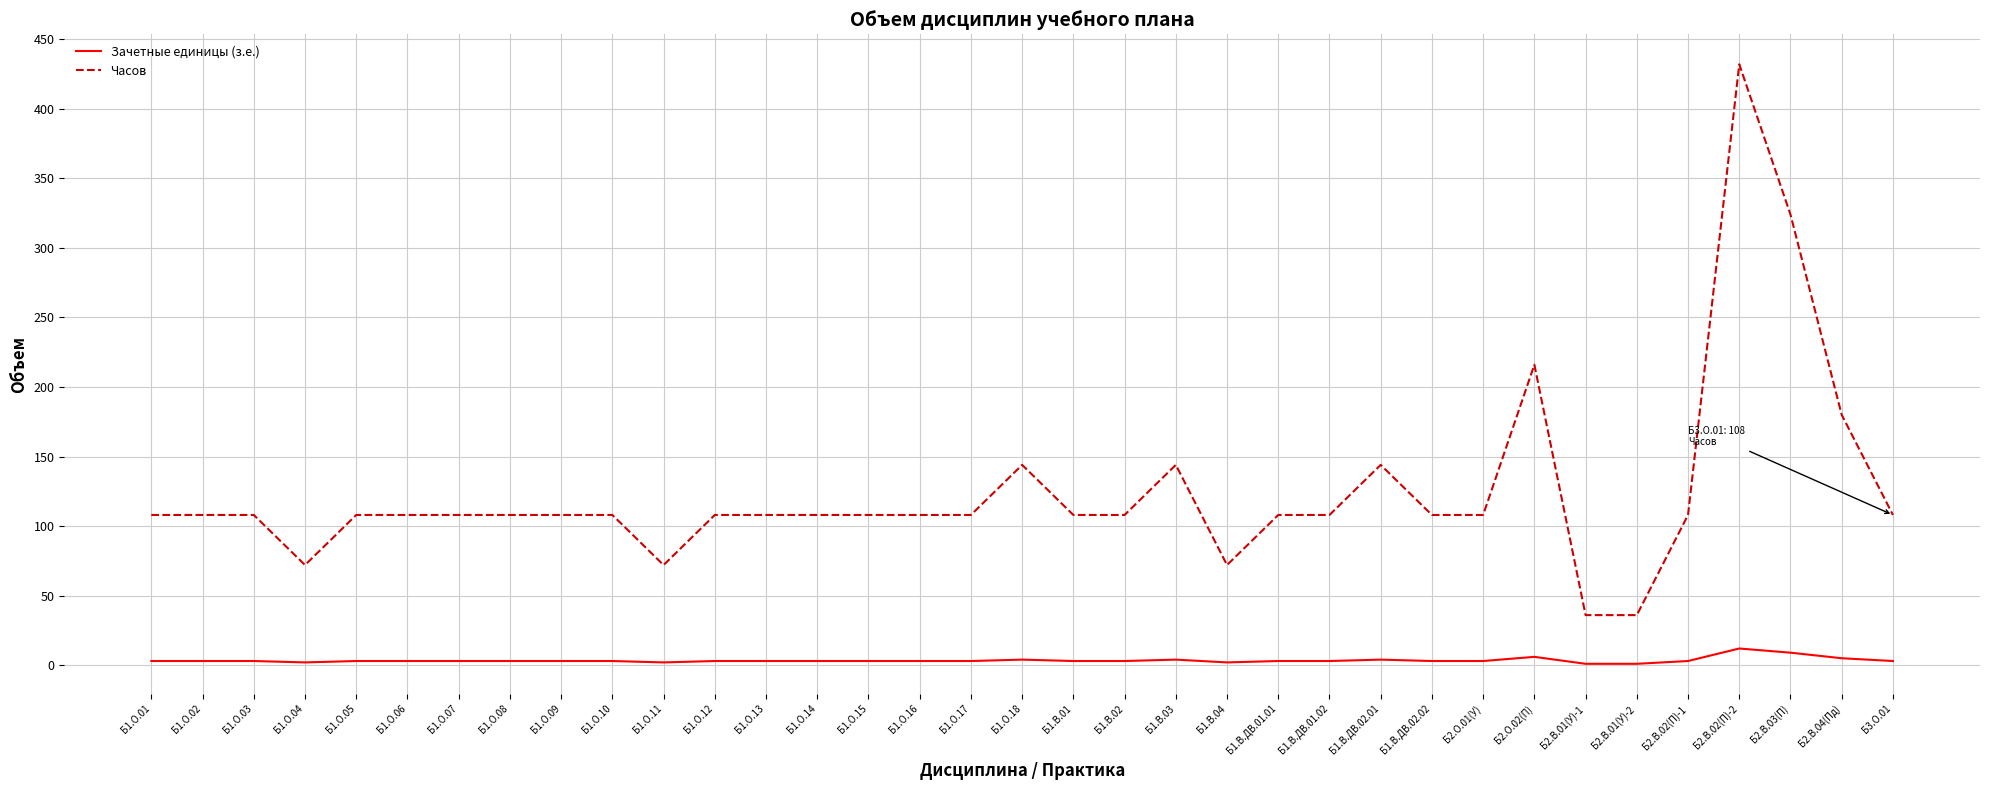

Which series has the largest range (max minus min)?

Часов